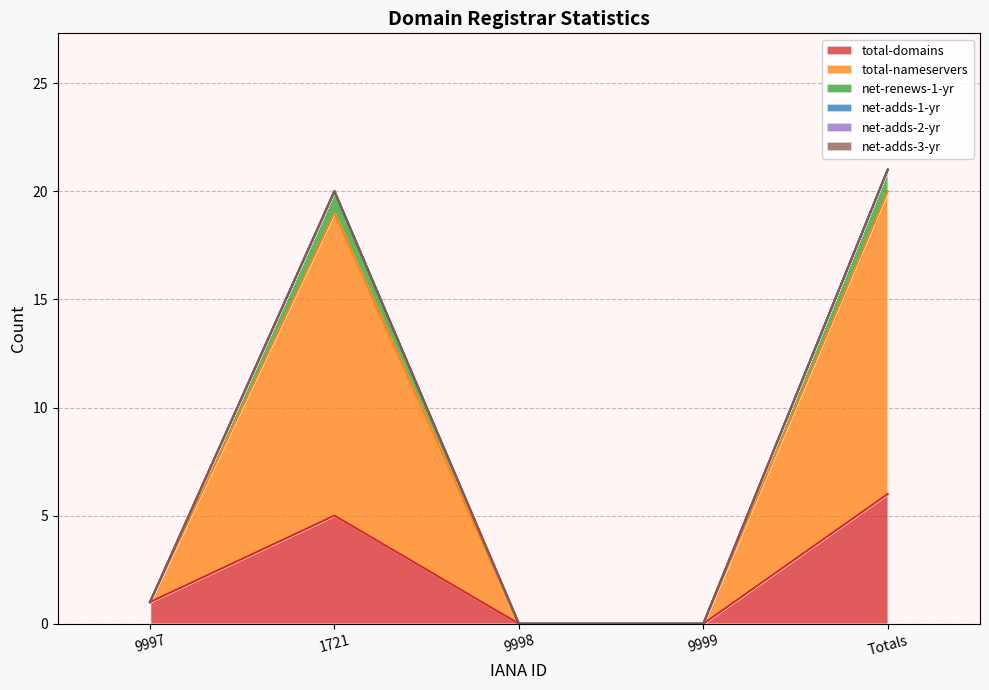

Does the chart display data point markers on the line(s)?

No